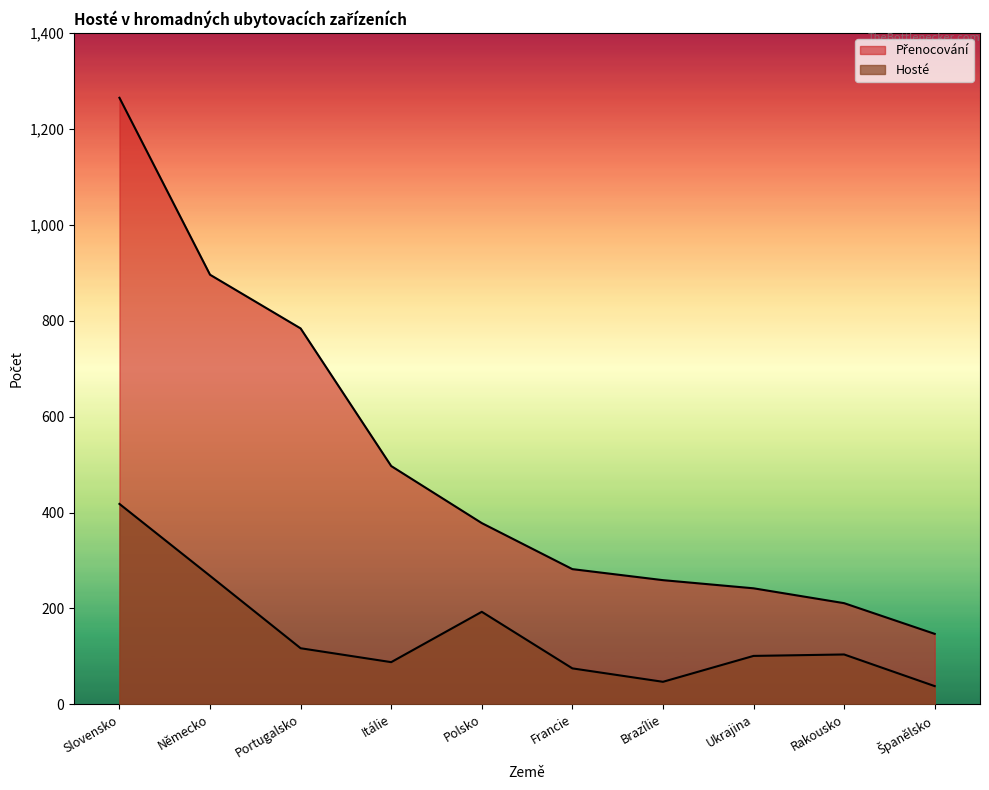

True or false: Hosté and Přenocování intersect in this chart.

False